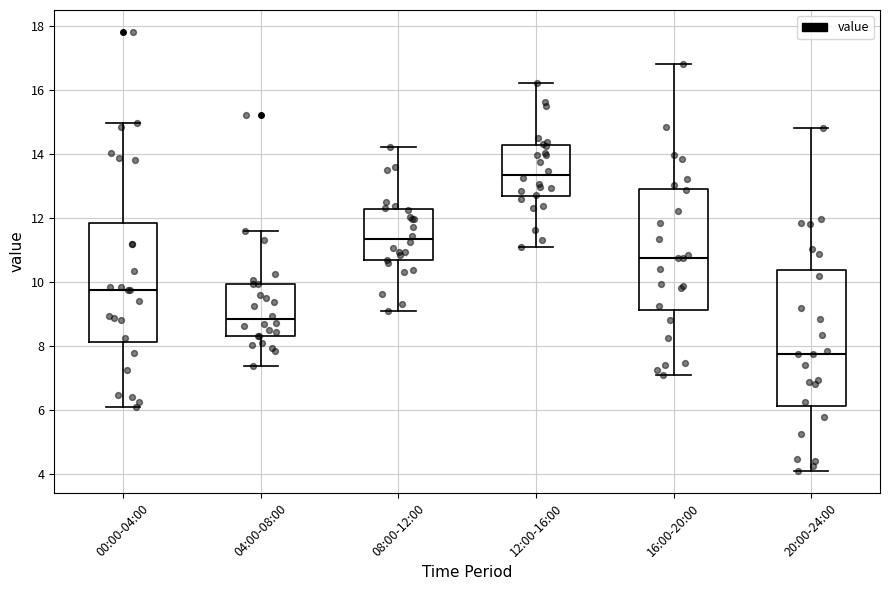

Which box is the tallest, from its lower edge to its upper edge?

20:00-24:00